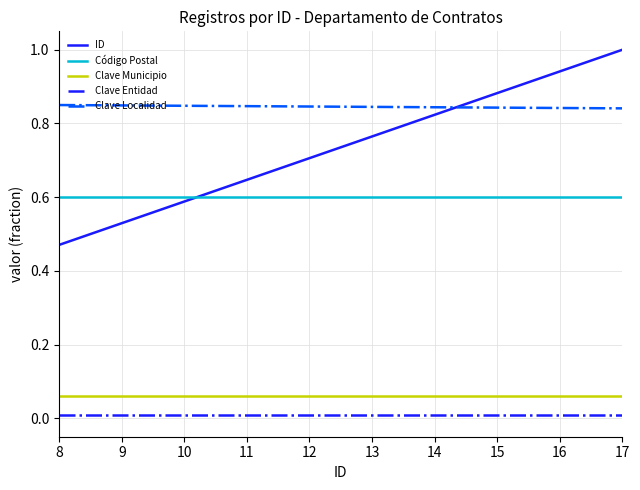

What is the total value across all series at 14?

2.3